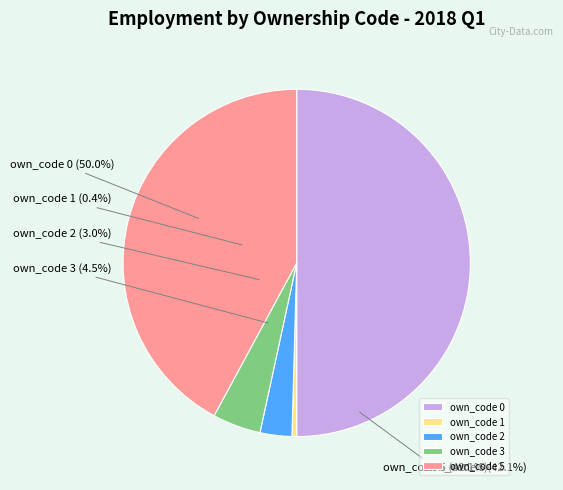

What percentage is NOT represented by own_code 3?

95.5%